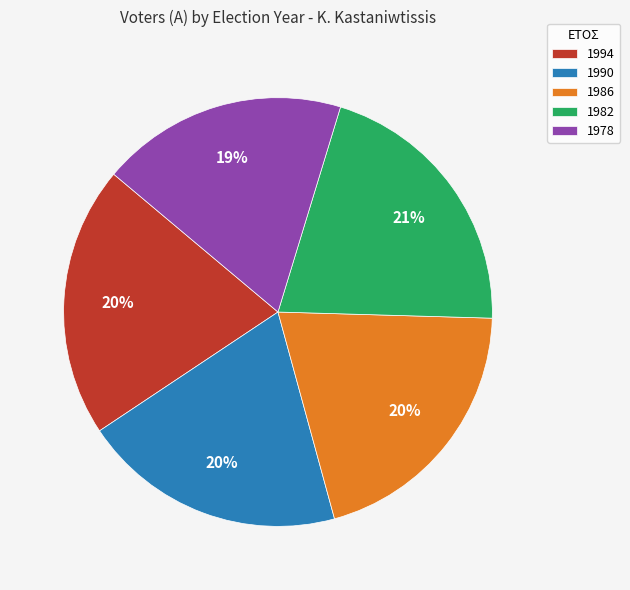

To the nearest percent, what is the combined percentage of 1990 and 1994?

40%